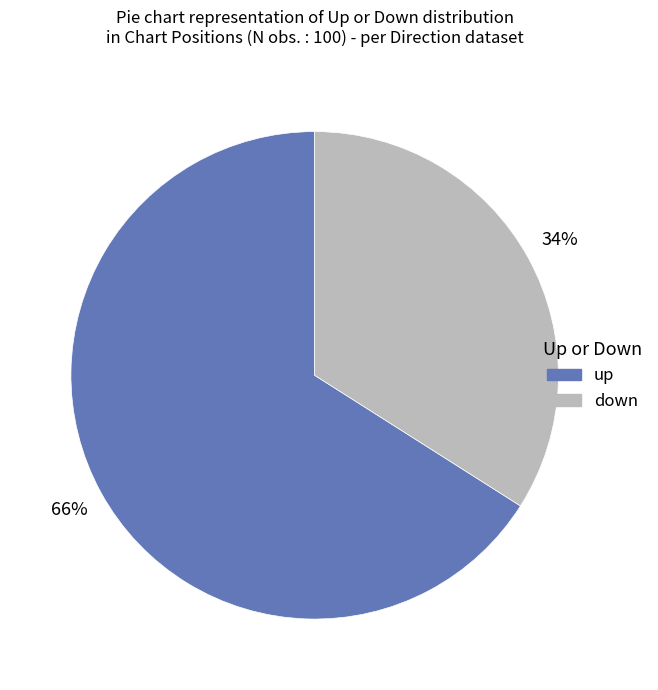

Which category has the biggest portion of the pie?

up